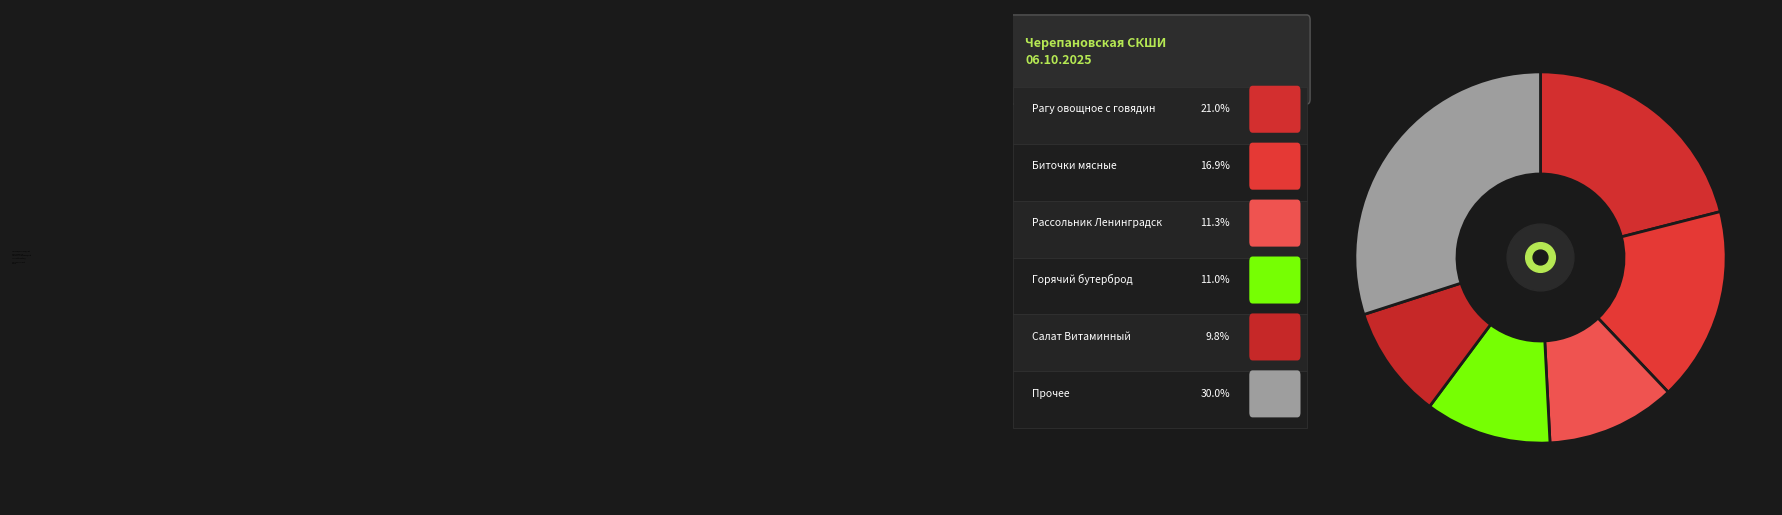

Count the number of slices in the pie.

6